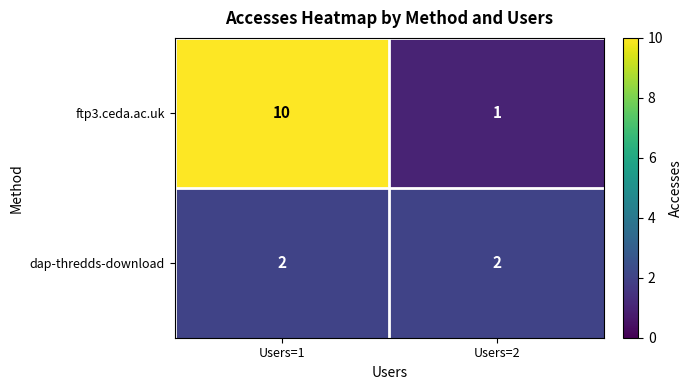

List the series in order of their overall mean, lowest first.

dap-thredds-download, ftp3.ceda.ac.uk